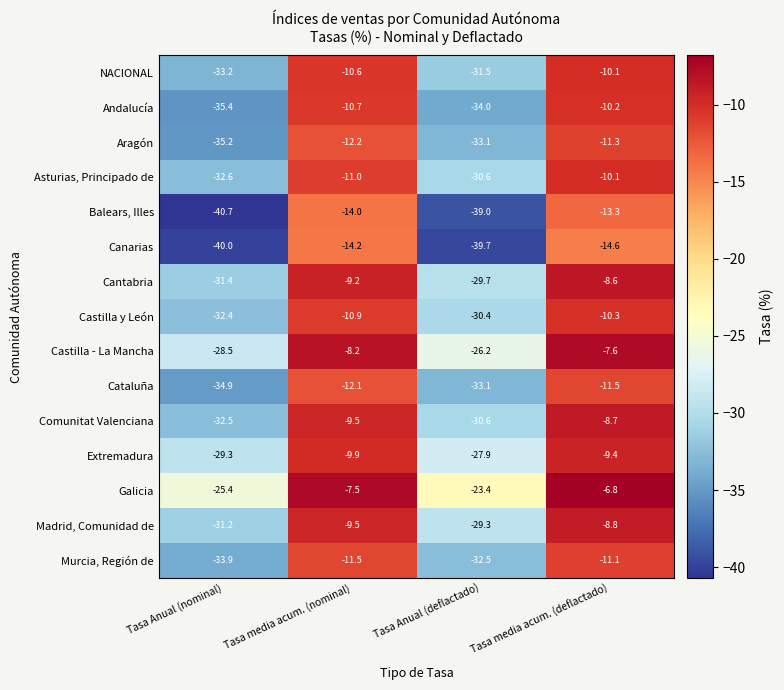

At which label does Castilla - La Mancha first exceed -8?

Tasa media acum. (deflactado)